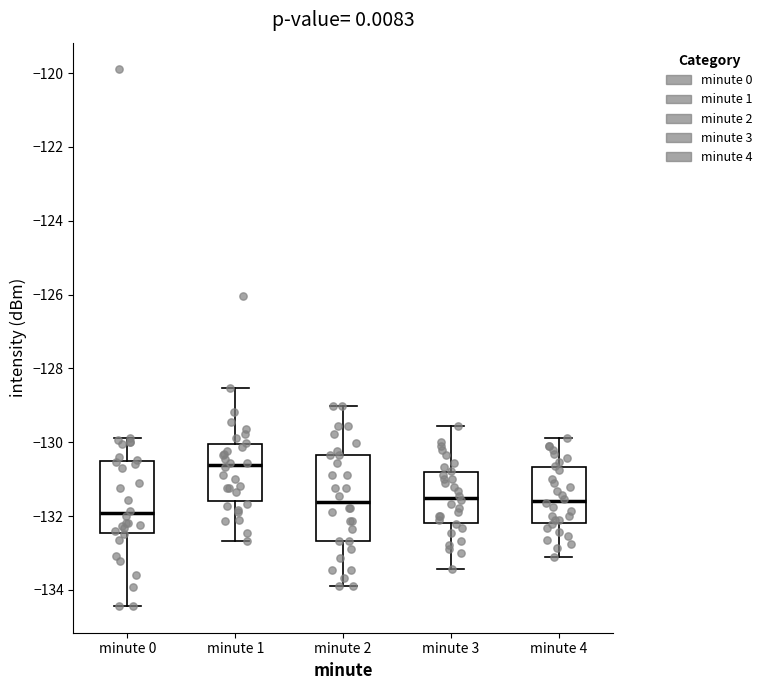

Reading left to right, read every box against the y-axis: the position of its median line, the range the box covers, and the ends of its whiskers. The values are not printed on the chart, so give them approximately, as read against the axis.

minute 0: median -132.0, box -132.4 to -130.6, whiskers -134.4 to -129.8
minute 1: median -130.6, box -131.6 to -130.0, whiskers -132.6 to -128.6
minute 2: median -131.6, box -132.6 to -130.4, whiskers -134.0 to -129.0
minute 3: median -131.6, box -132.2 to -130.8, whiskers -133.4 to -129.6
minute 4: median -131.6, box -132.2 to -130.6, whiskers -133.0 to -129.8